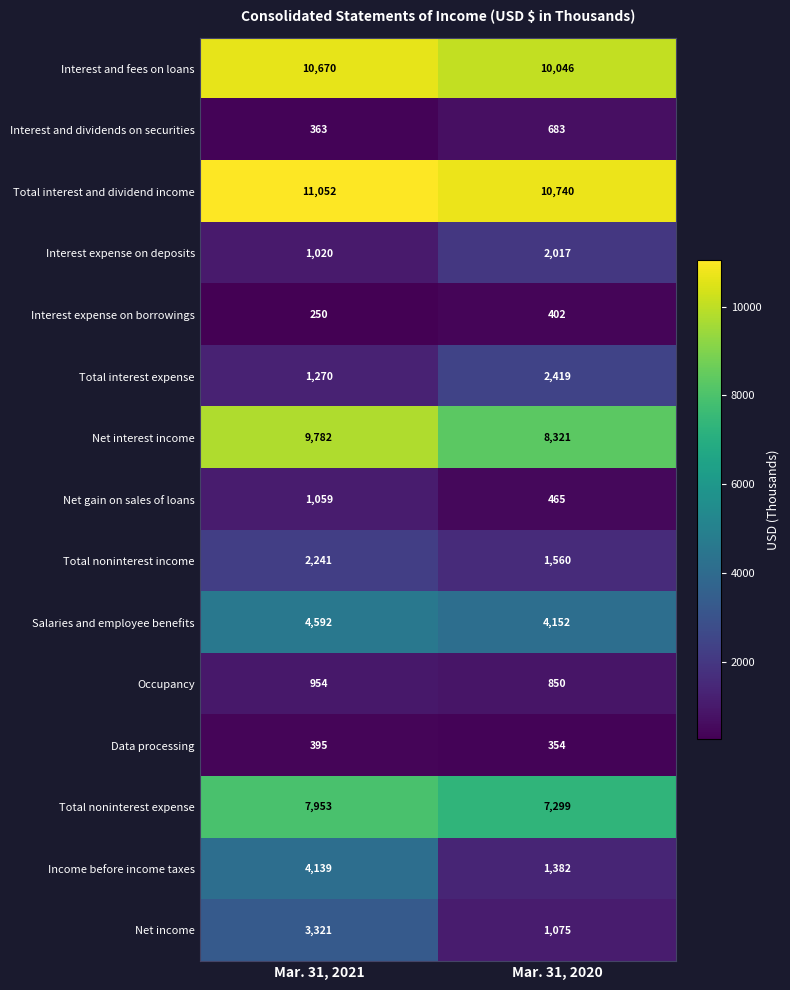

At which category is the sum across all series the highest?

Mar. 31, 2021